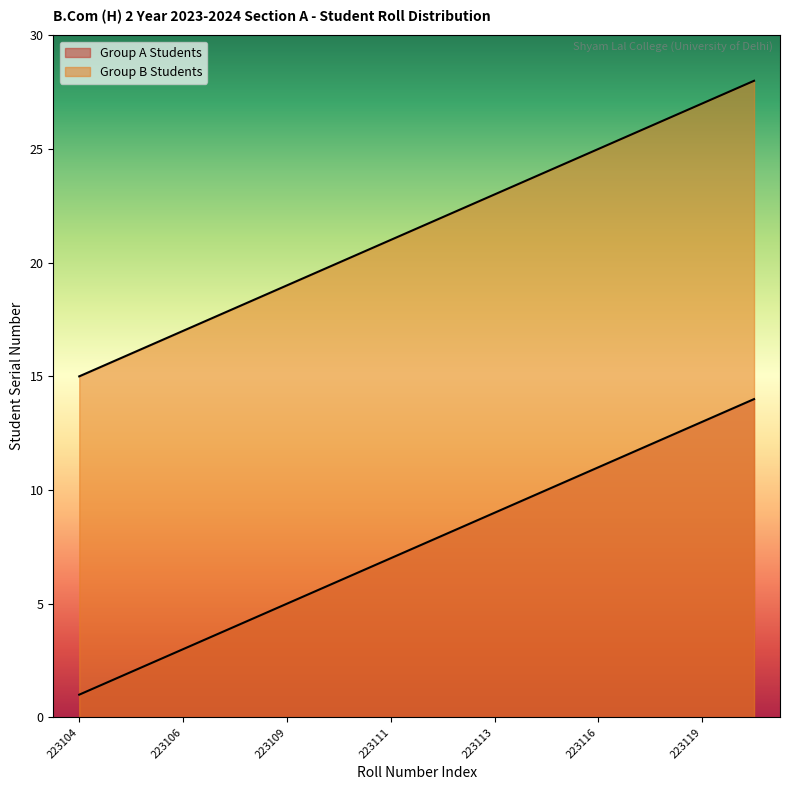

What is the difference between the highest and lowest values at 223104?

14